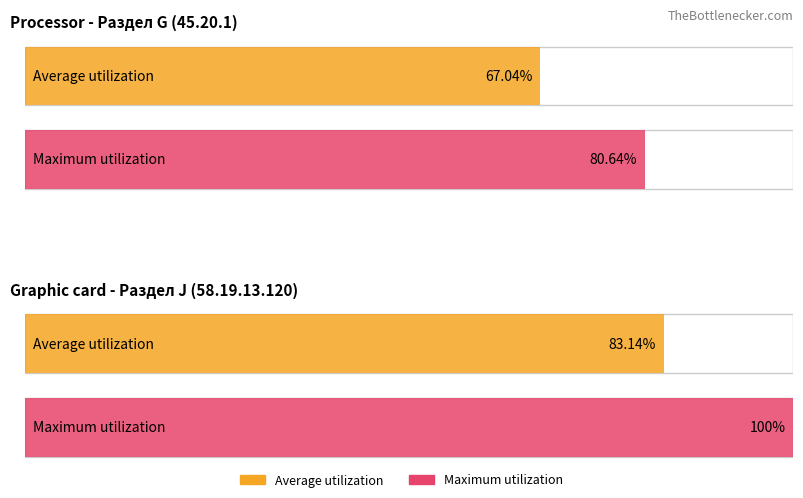

Where does the Average utilization series first go above 83?

Раздел J